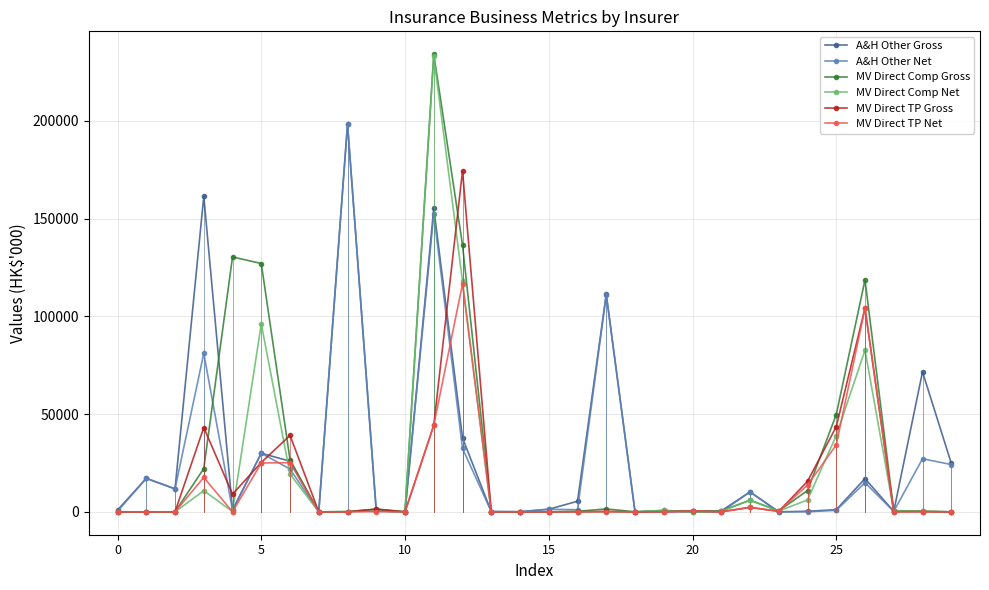

Which series has the largest range (max minus min)?

MV Direct Comp Gross